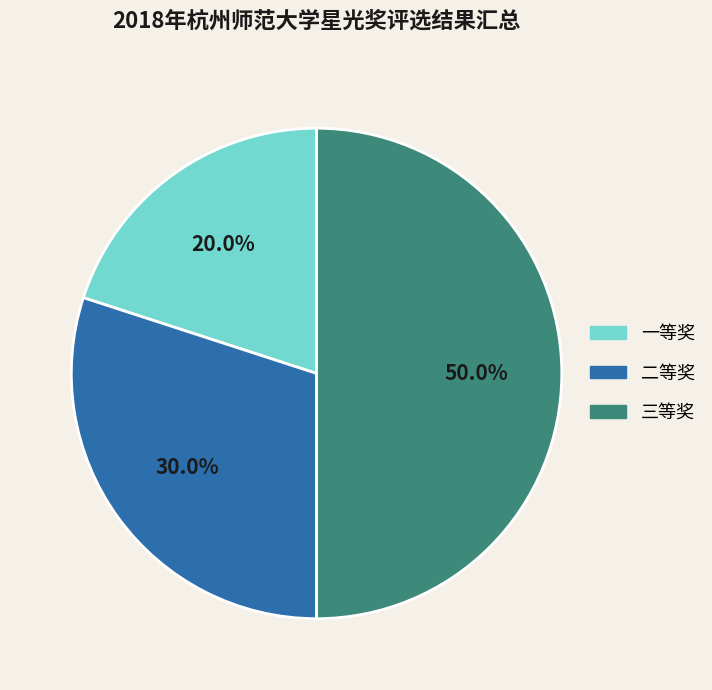

To the nearest percent, what is the difference between the 三等奖 and 一等奖 slice percentages?

30%